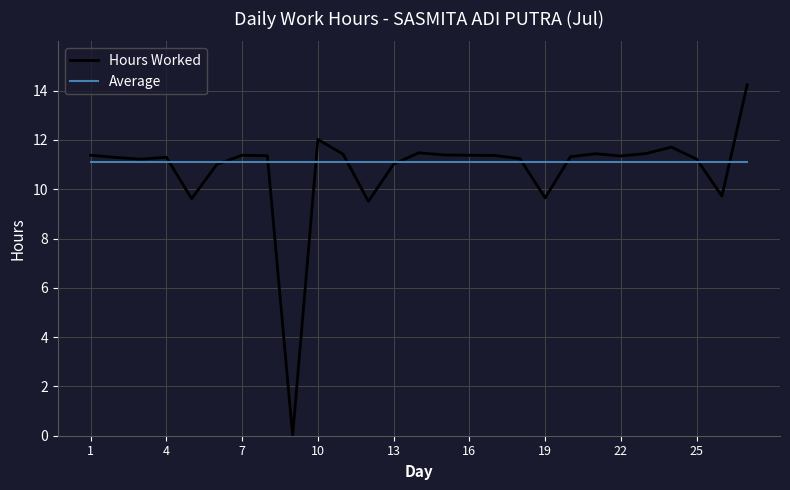

Is this an area chart (filled region under the line)?

No